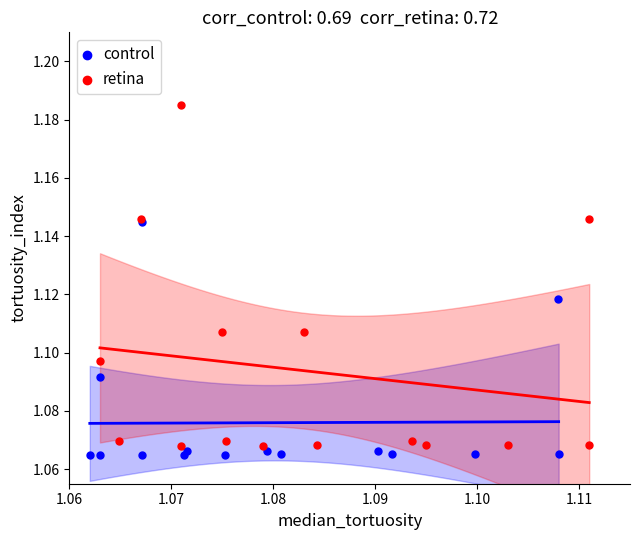

Which series reaches the maximum Y coordinate?

retina